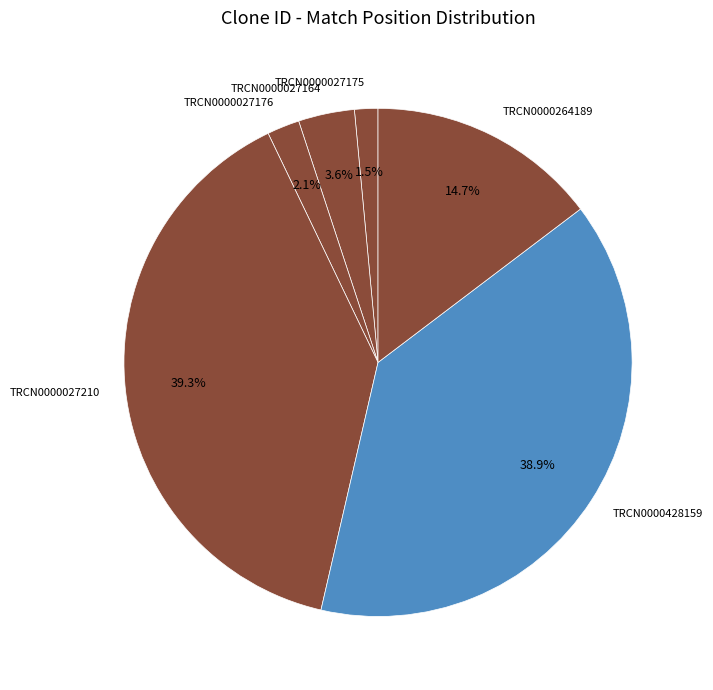

To the nearest percent, what is the difference between the largest and smallest slice percentages?

38%